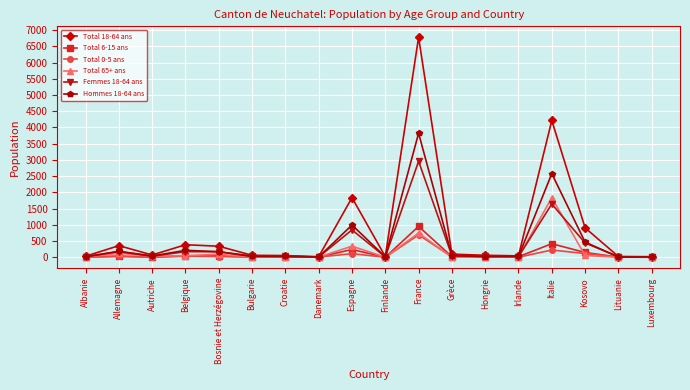

At how many categories does at least one series exceed 4574?

1